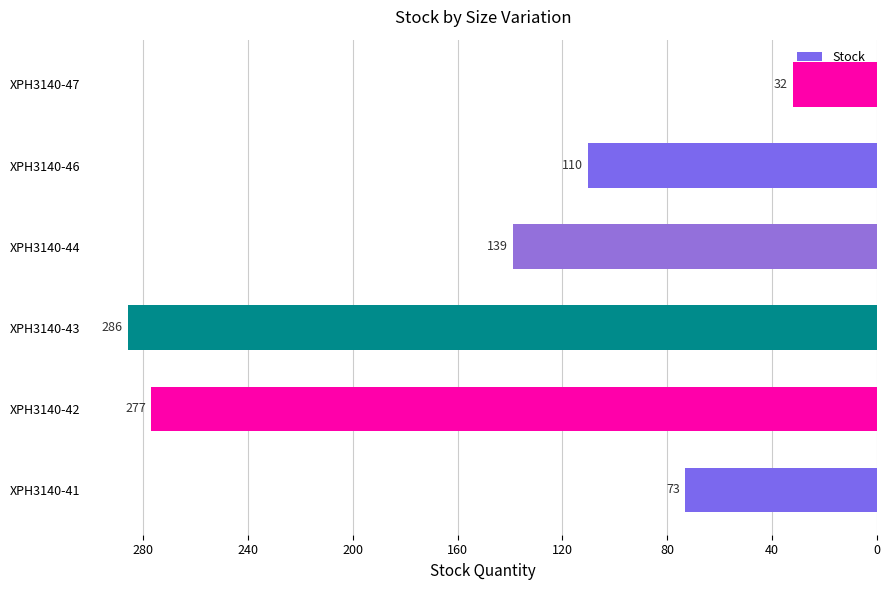

Is it true that the value at XPH3140-44 is 139?

True